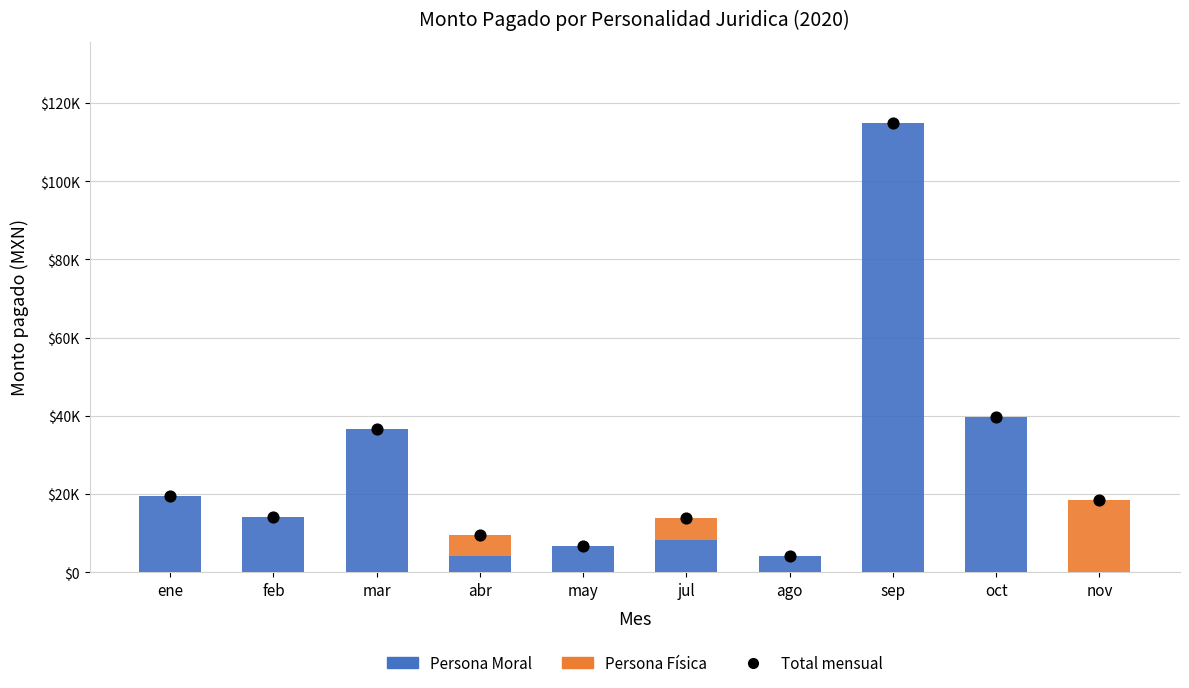

Which series contains the highest Y value?

Persona Moral